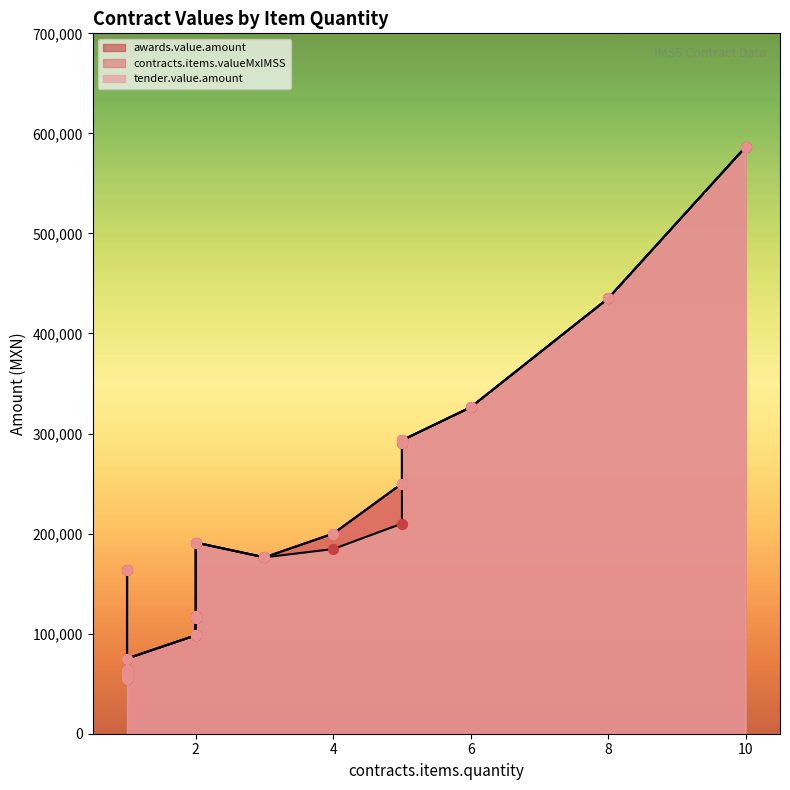

Which series contains the highest Y value?

tender.value.amount